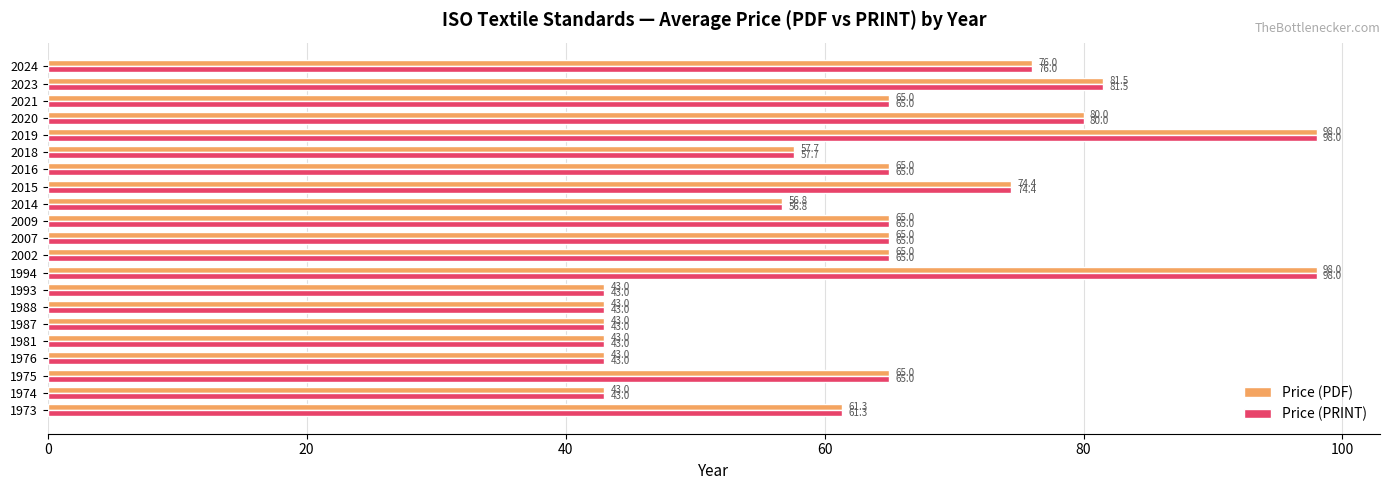

What is the difference between the second highest and minimum values in the Price (PRINT) series?

55.0